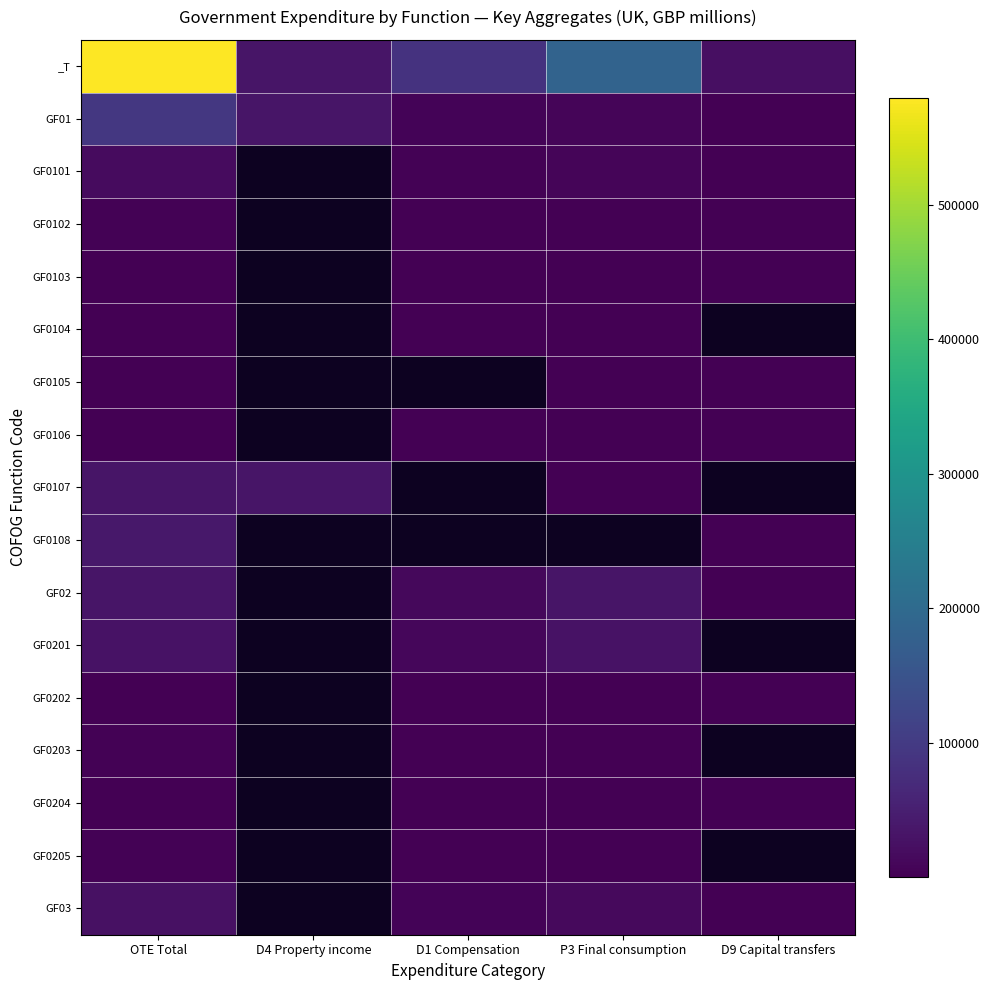

How many categories are shown in the chart?

5